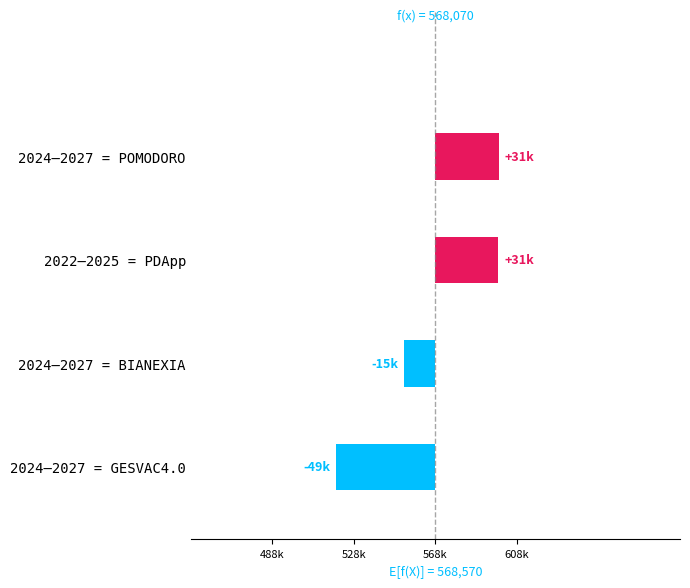

Is it true that the value at 2022–2025 = PDApp is 16468.4?

False